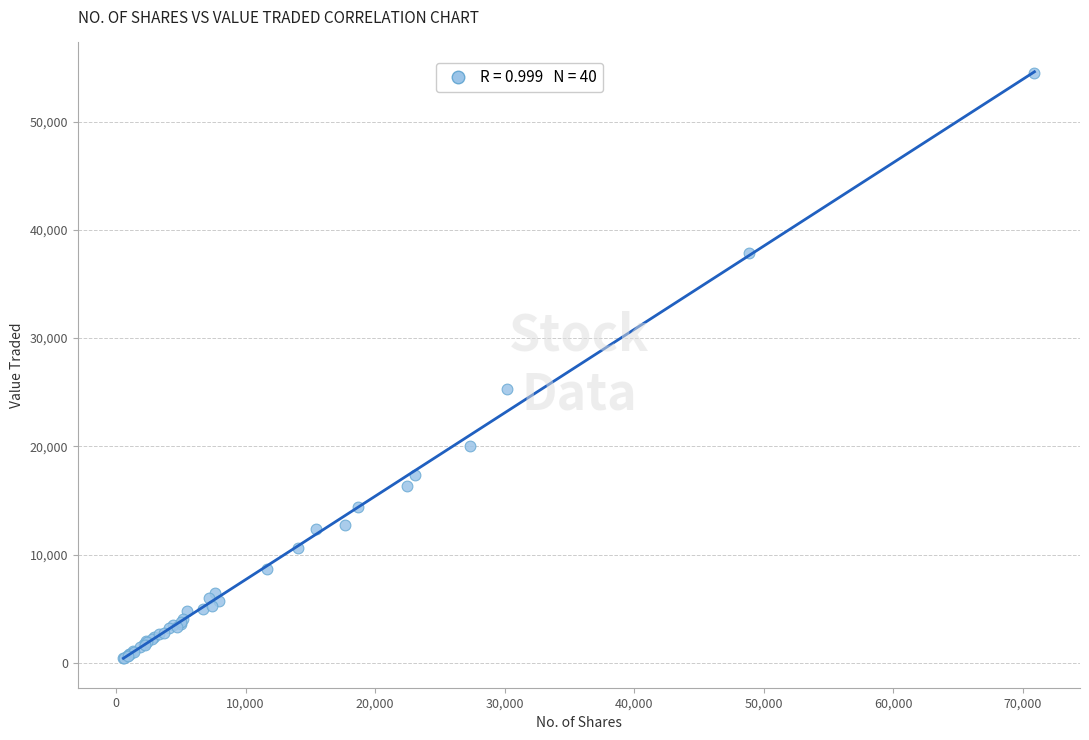

What Y value in the scatter plot is closest to 27450?

25323